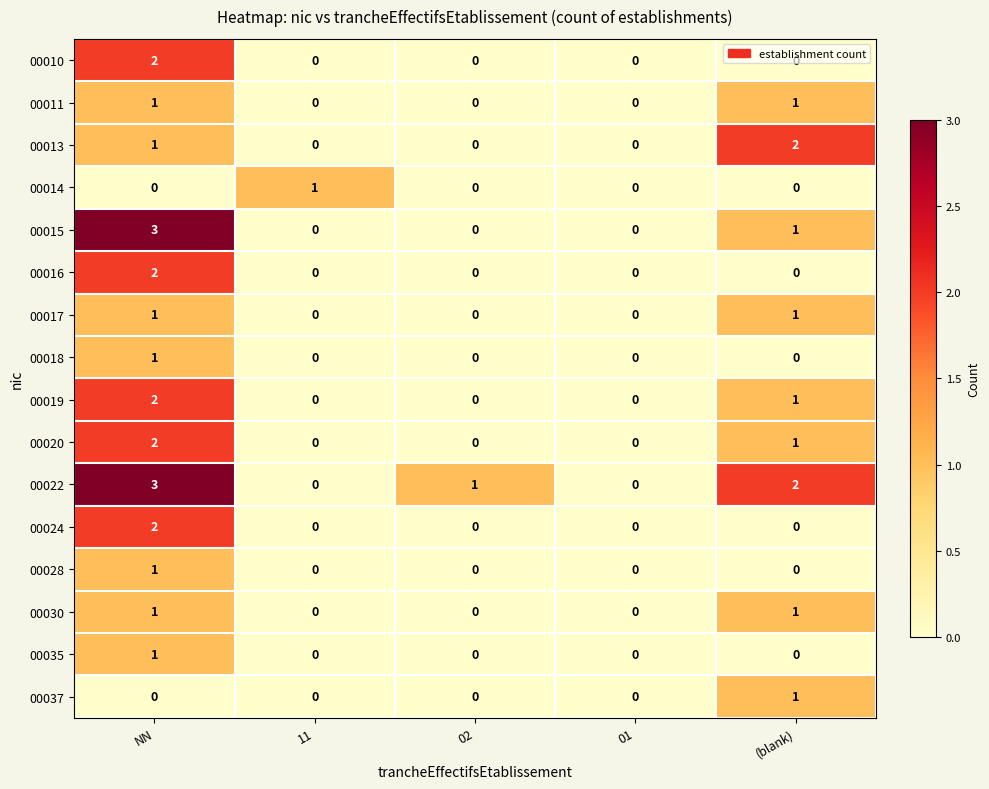

Count the 00010 values in the range 0 to 1.

4